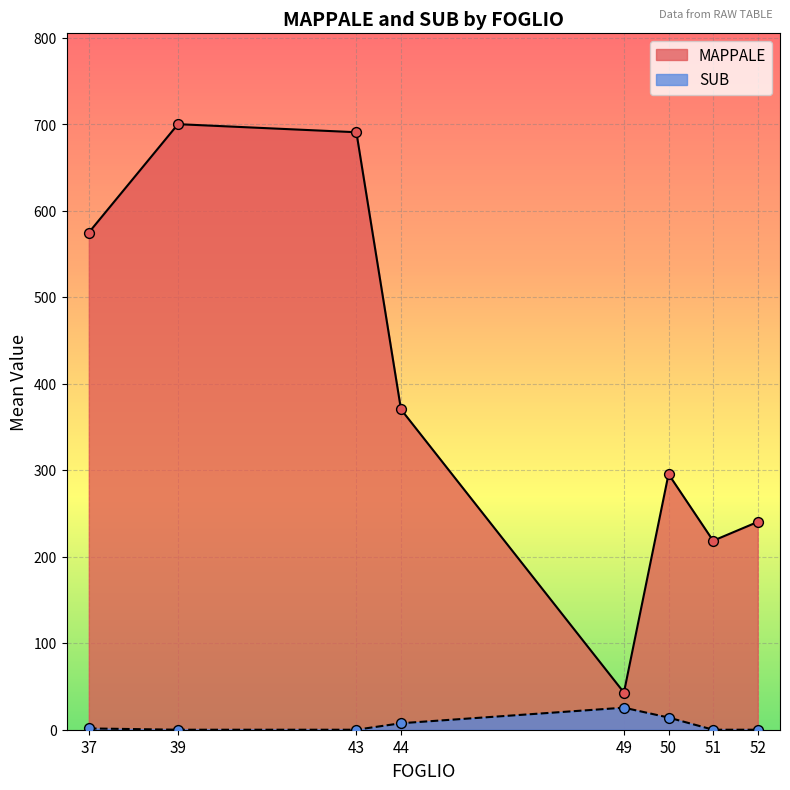

Which series has the largest total across all categories?

MAPPALE